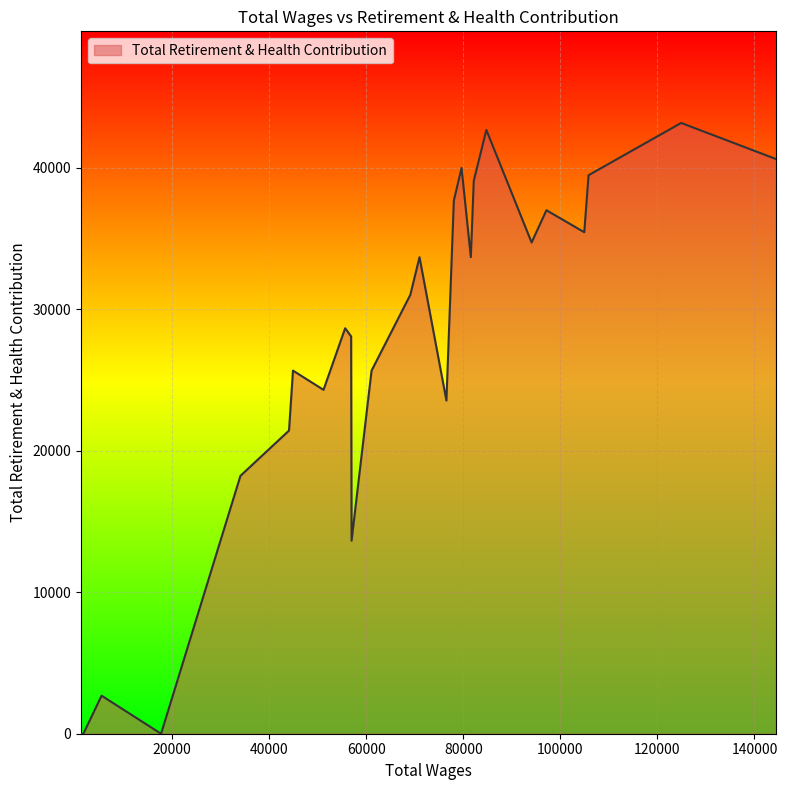

What is the greatest value displayed?

43154